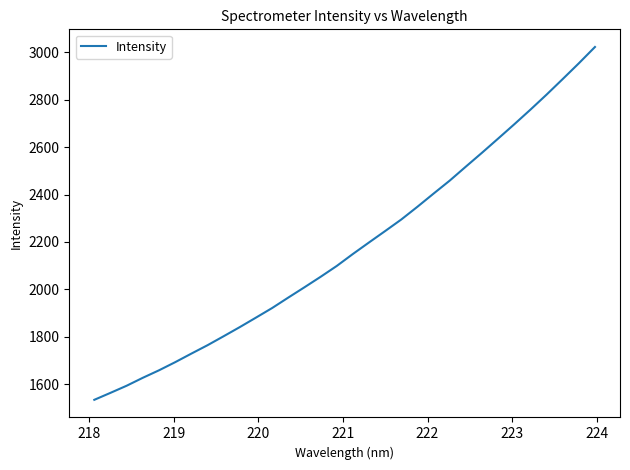

What is the maximum value shown in the chart?

3021.8